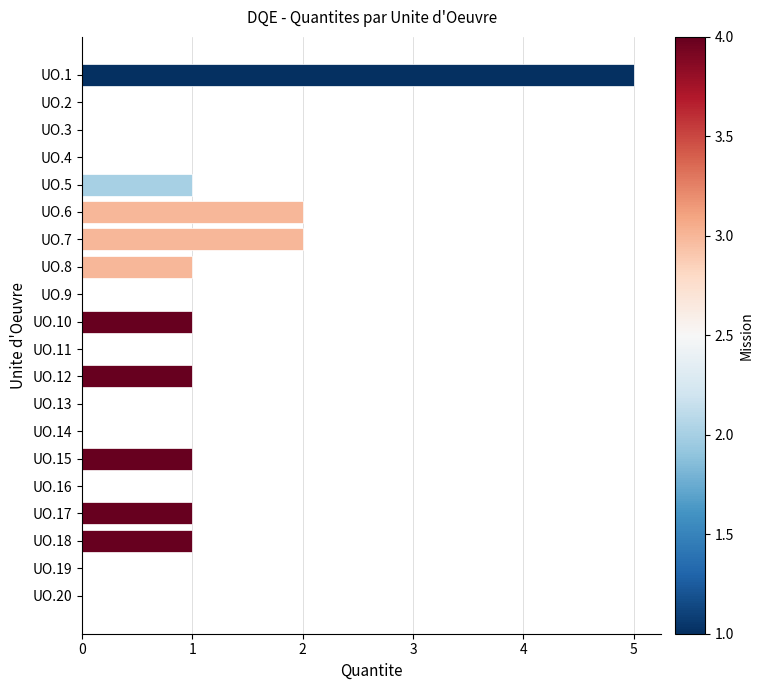

What is the sum of all values?

16